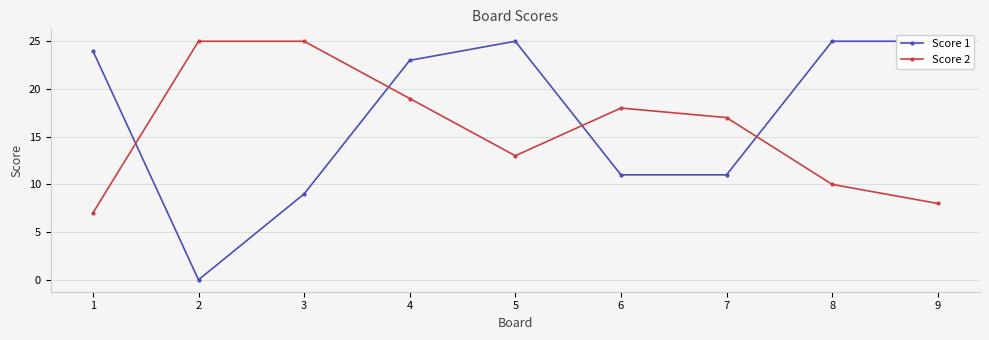

True or false: Score 1 and Score 2 cross at least once.

True